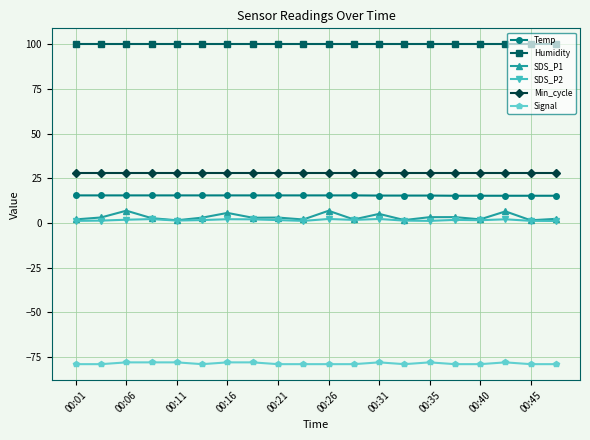

Which series has the largest total across all categories?

Humidity